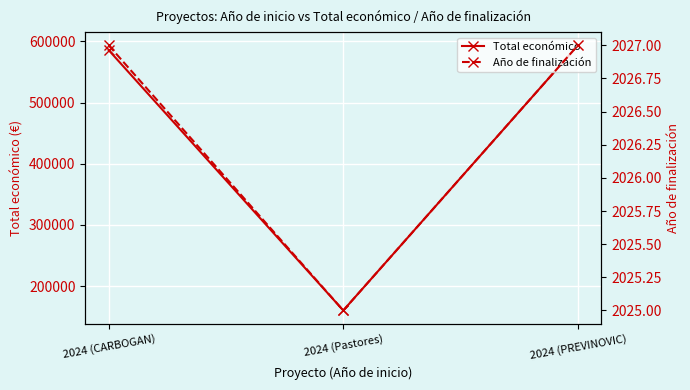

Which series has the largest range (max minus min)?

Total económico